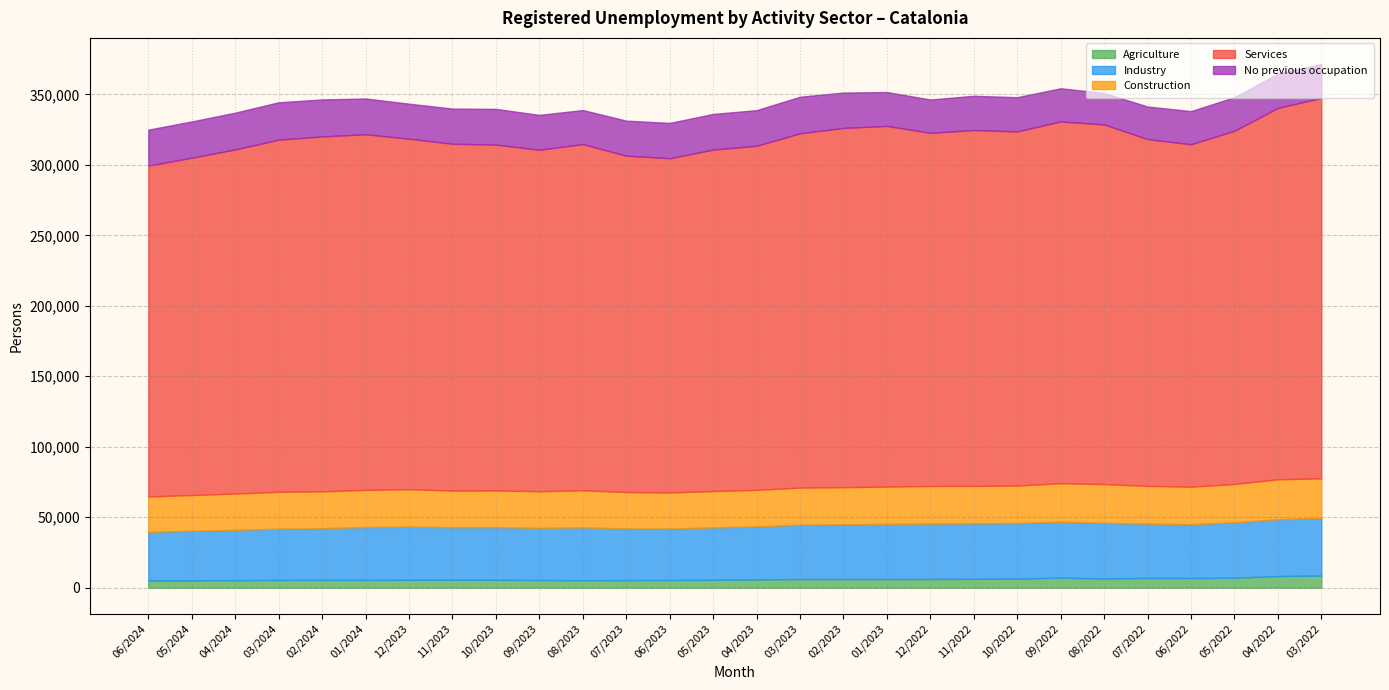

How many data points in Industry are less than 37697?

14